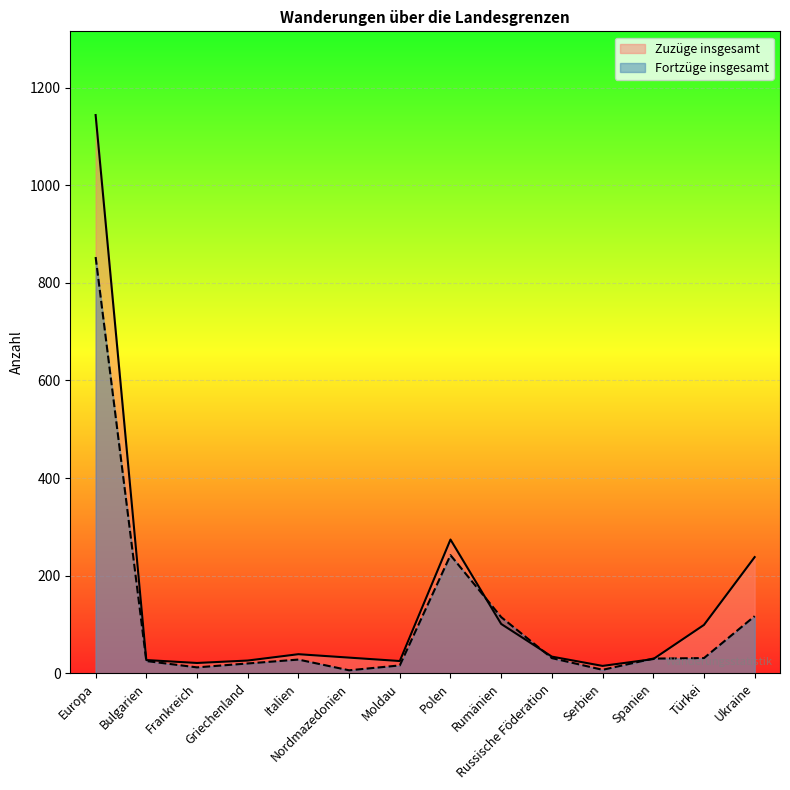

Which series has the widest spread of values?

Zuzüge insgesamt